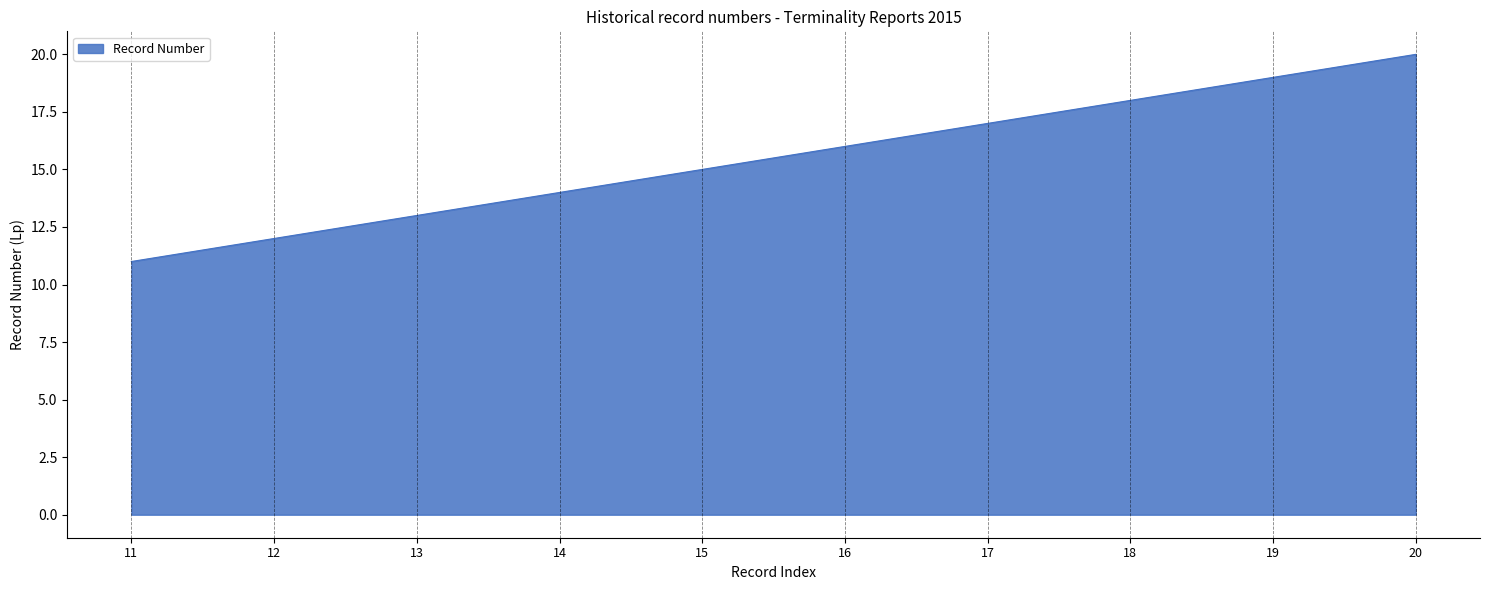

Reading right to left, list all the values displayed in this chart.

20	19	18	17	16	15	14	13	12	11